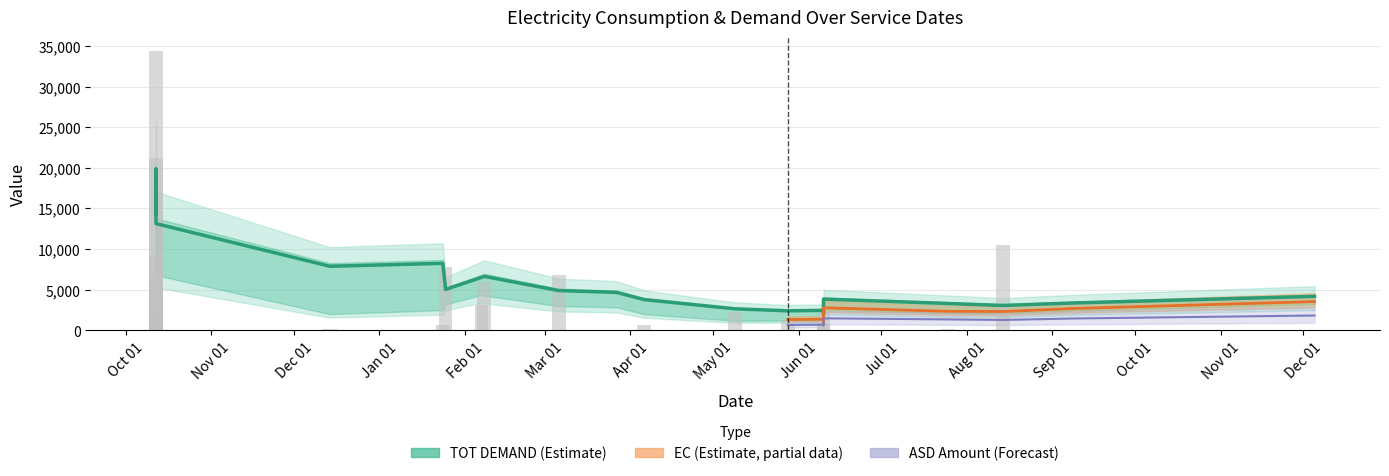

List the series in order of their overall mean, lowest first.

ASD AMOUNT TO BE PAID, EC, TOT DEMAND